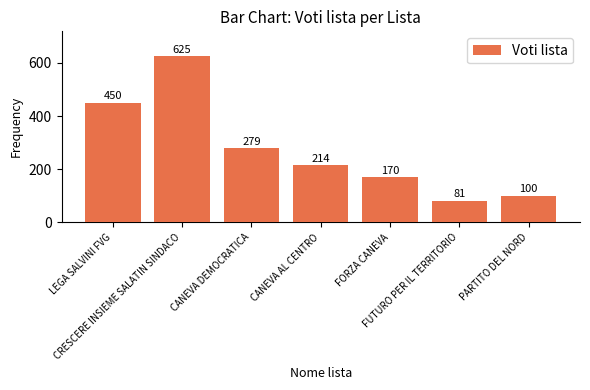

How many bars are there in total?

7